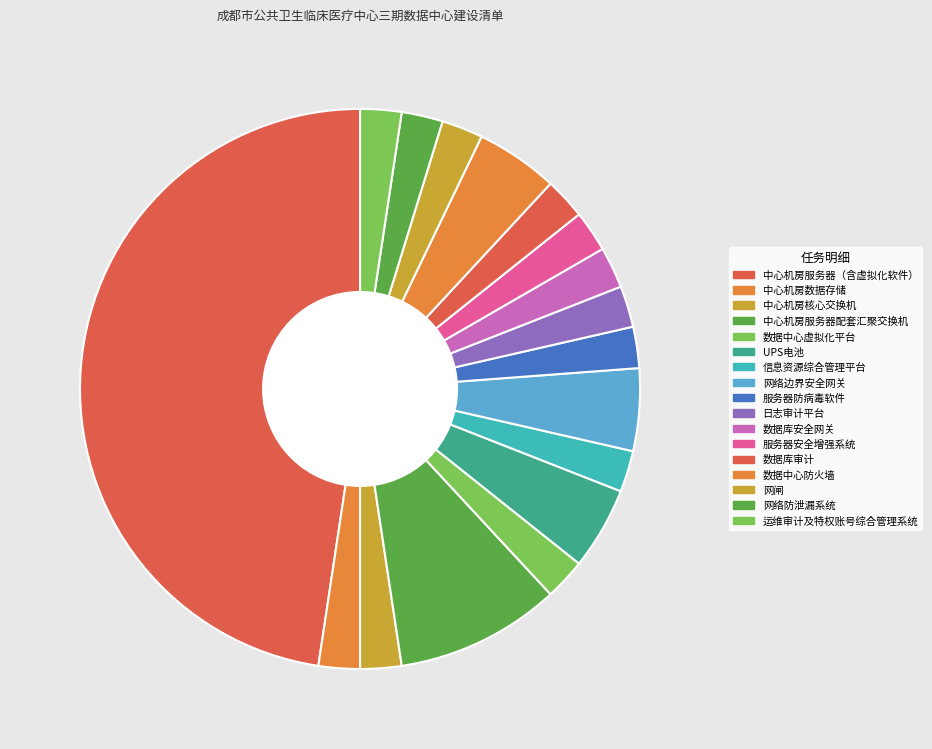

How many segments does this pie chart have?

17